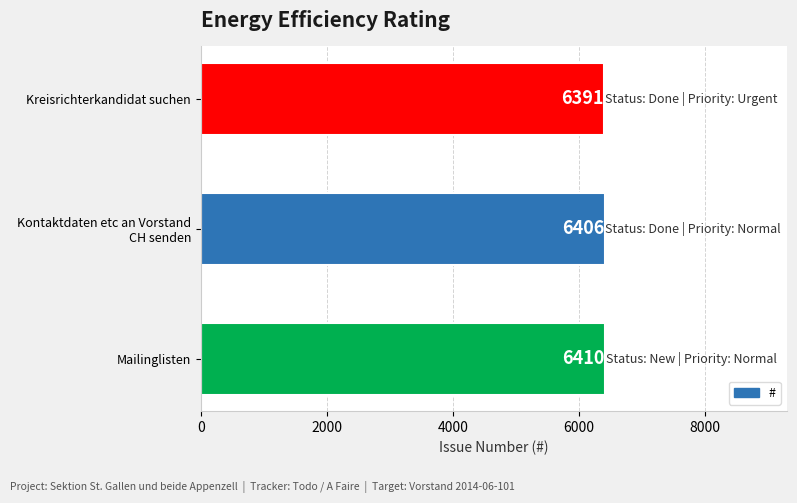

Does the chart contain stacked bars?

No